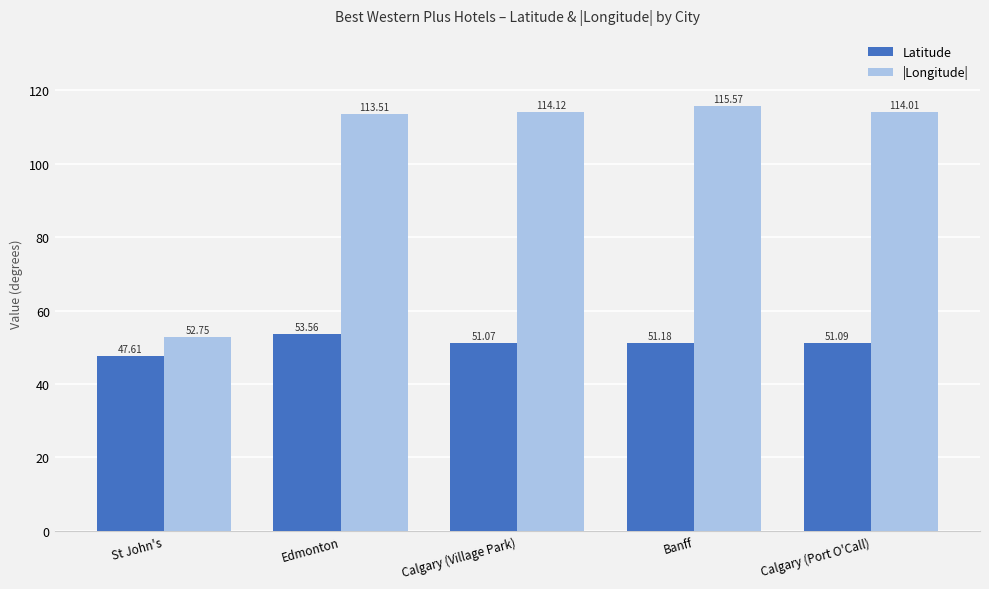

Is the value of Latitude at Banff greater than the value of |Longitude| at Edmonton?

No